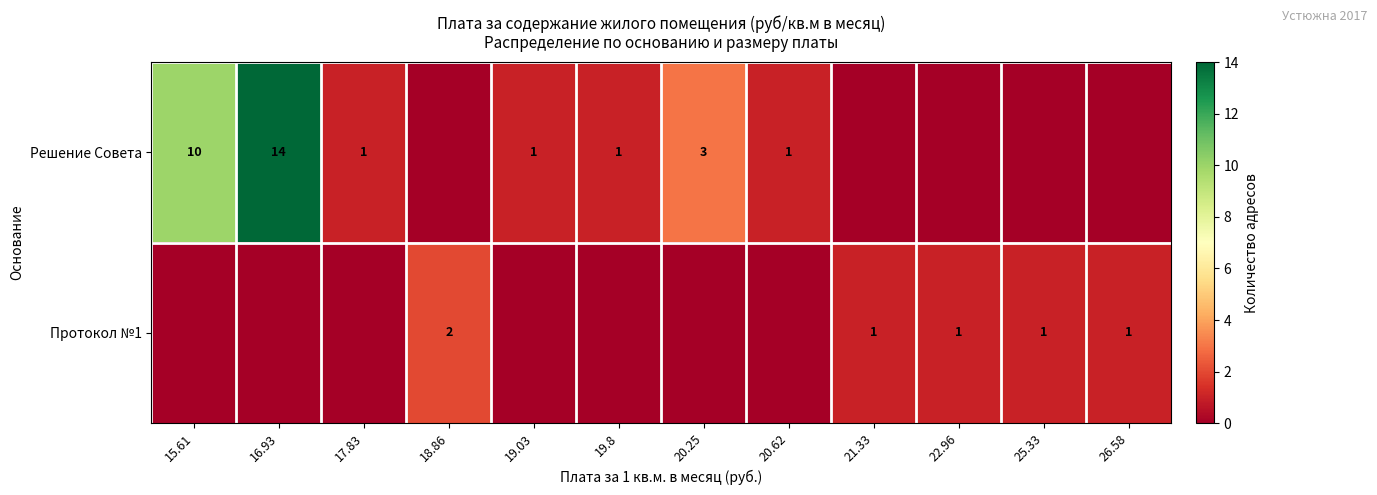

At which category does the chart reach its peak across all series?

16.93